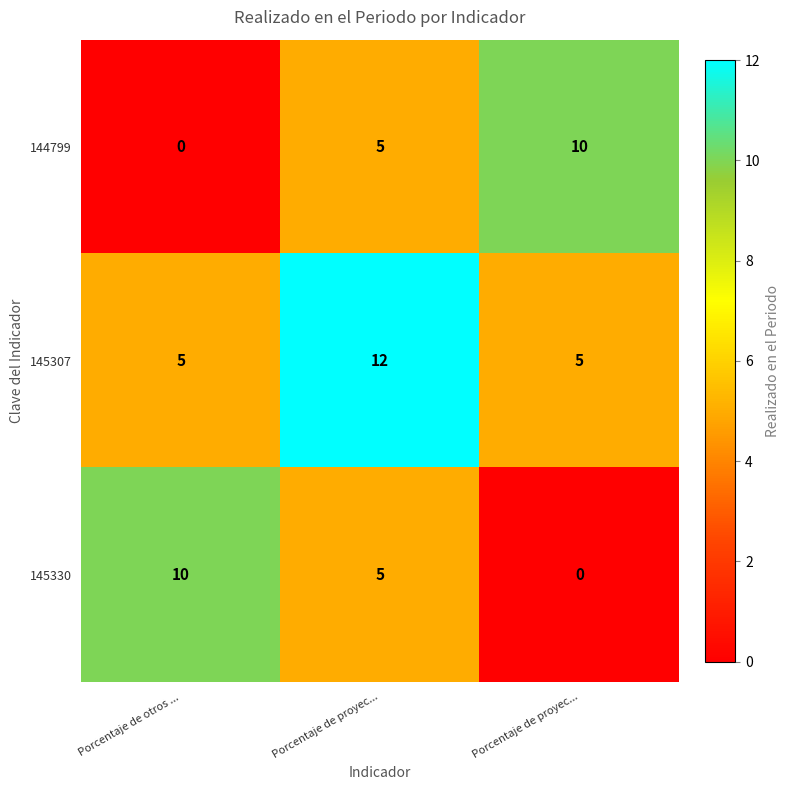

Between Porcentaje de proyec... and Porcentaje de proyec..., which series saw the biggest shift?

145307